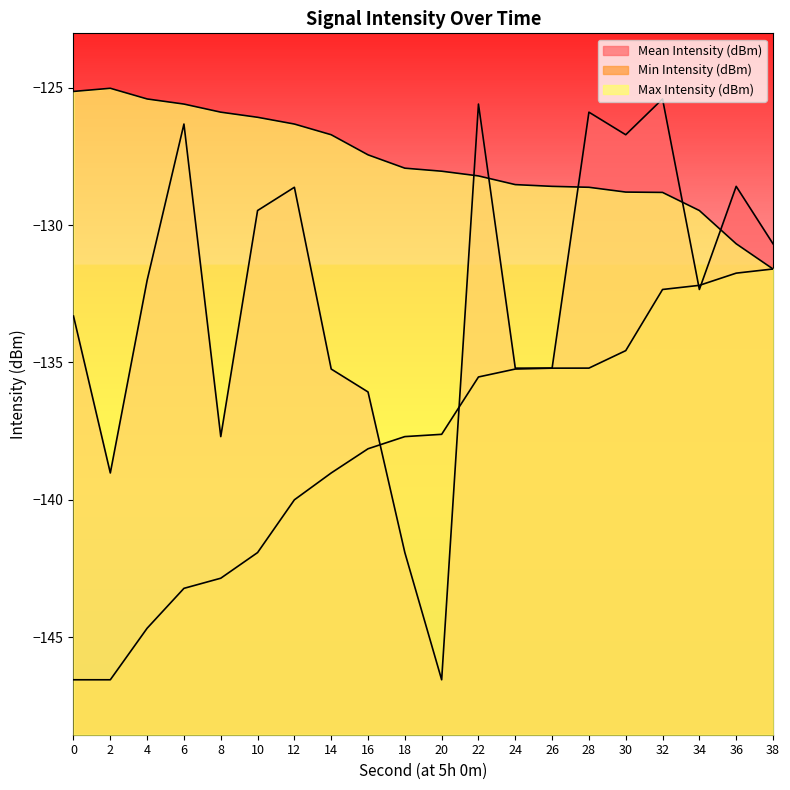

Reading right to left, what are all the values shown in this chart?

Mean Intensity (dBm): 38=-130.7	36=-128.6	34=-132.3	32=-125.4	30=-126.7	28=-125.9	26=-135.2	24=-135.2	22=-125.6	20=-146.6	18=-141.9	16=-136.1	14=-135.2	12=-128.6	10=-129.5	8=-137.7	6=-126.3	4=-132.0	2=-139.0	0=-133.3
Min Intensity (dBm): 38=-131.6	36=-131.8	34=-132.2	32=-132.3	30=-134.6	28=-135.2	26=-135.2	24=-135.2	22=-135.5	20=-137.6	18=-137.7	16=-138.1	14=-139.0	12=-140.0	10=-141.9	8=-142.9	6=-143.2	4=-144.7	2=-146.6	0=-146.6
Max Intensity (dBm): 38=-131.6	36=-130.7	34=-129.5	32=-128.8	30=-128.8	28=-128.6	26=-128.6	24=-128.5	22=-128.2	20=-128.0	18=-127.9	16=-127.4	14=-126.7	12=-126.3	10=-126.1	8=-125.9	6=-125.6	4=-125.4	2=-125.0	0=-125.1